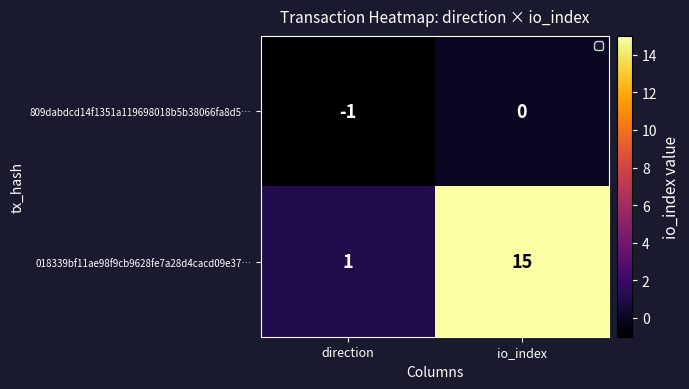

At io_index, list the series in order from largest to smallest.

018339bf11ae98f9cb9628fe7a28d4cacd09e37…, 809dabdcd14f1351a119698018b5b38066fa8d5…